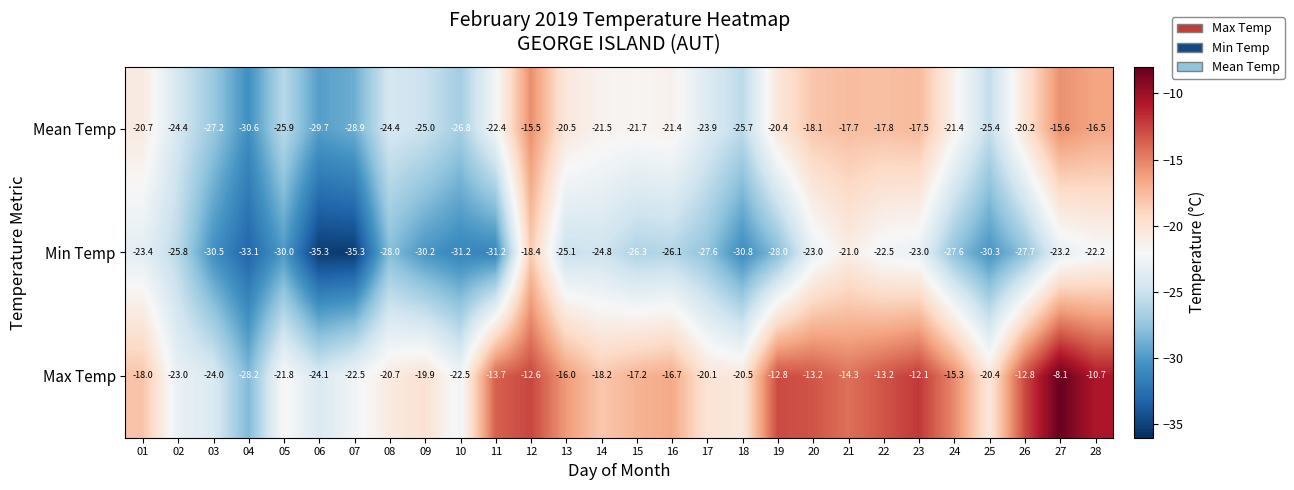

The Max Temp series shows -30.9 at 10. True or false?

False